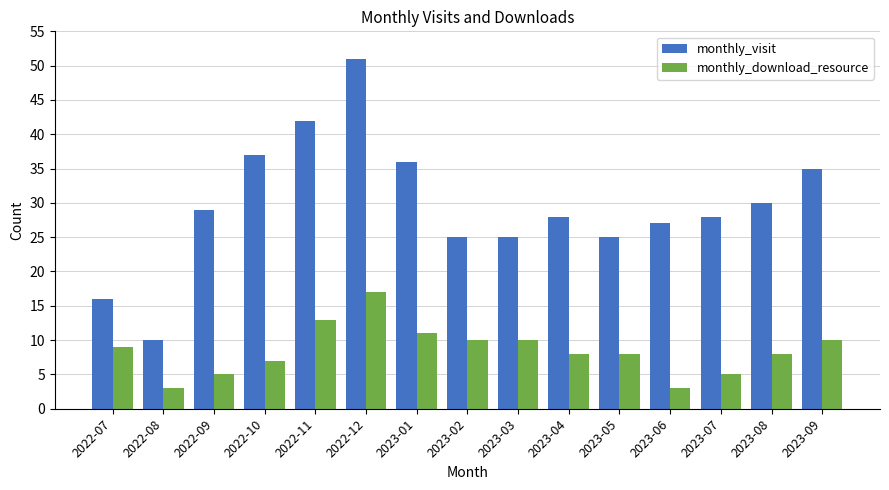

List the series in order of their overall mean, lowest first.

monthly_download_resource, monthly_visit